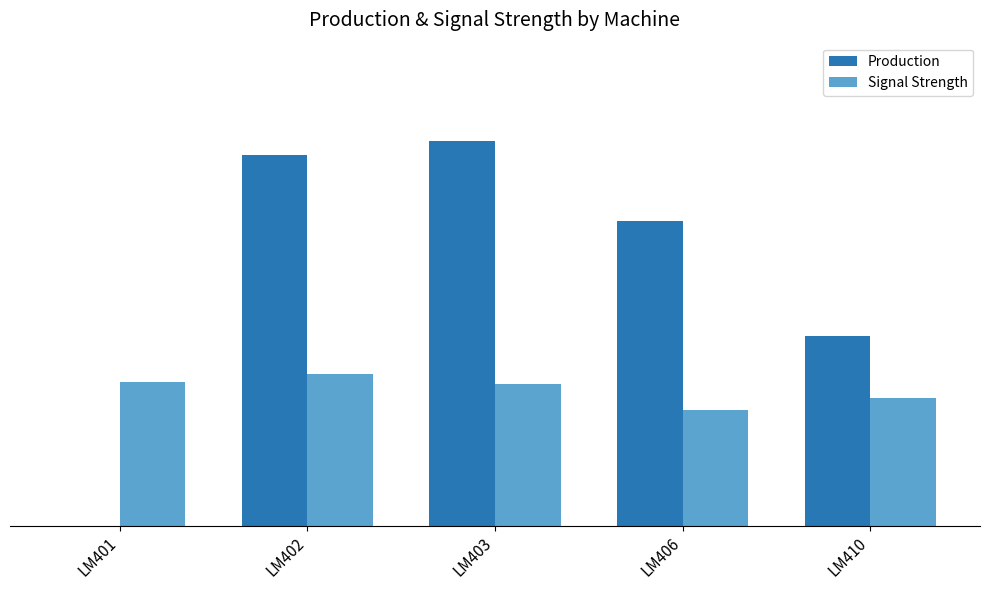

What is the highest value of the Production series?

239